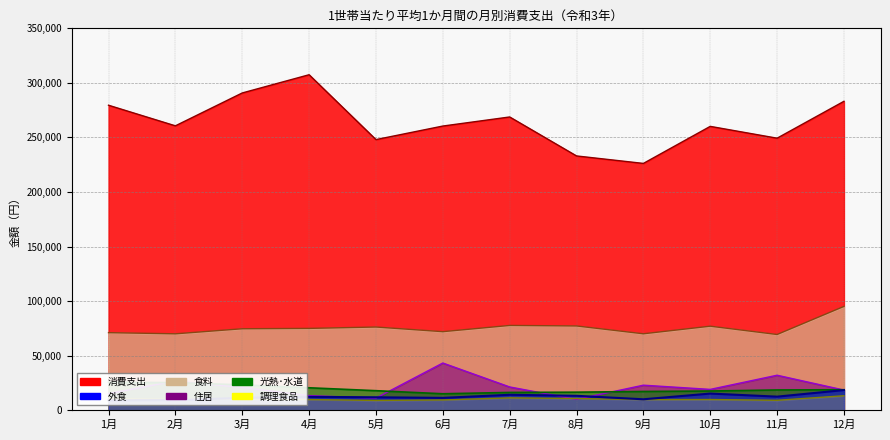

What is the label of the 8th point from the left?

8月